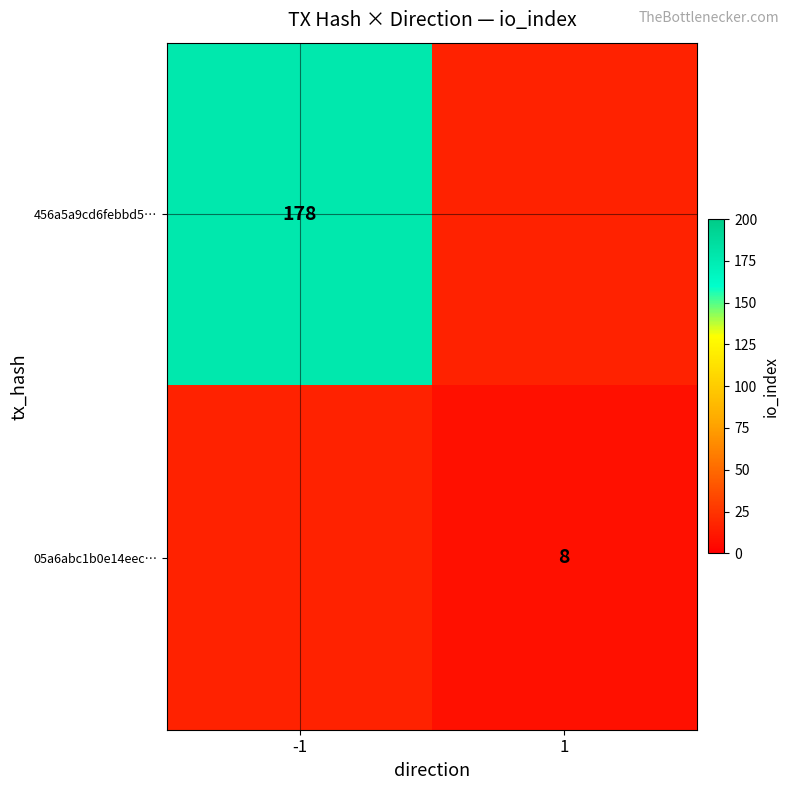

Is it true that 456a5a9cd6febbd5… equals 271 at -1?

False